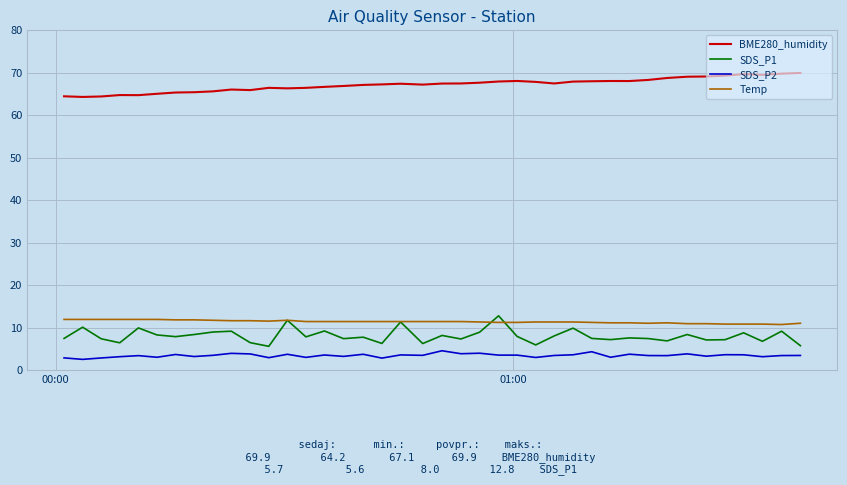

What is the difference between the second highest and second lowest values in the SDS_P2 series?

1.5